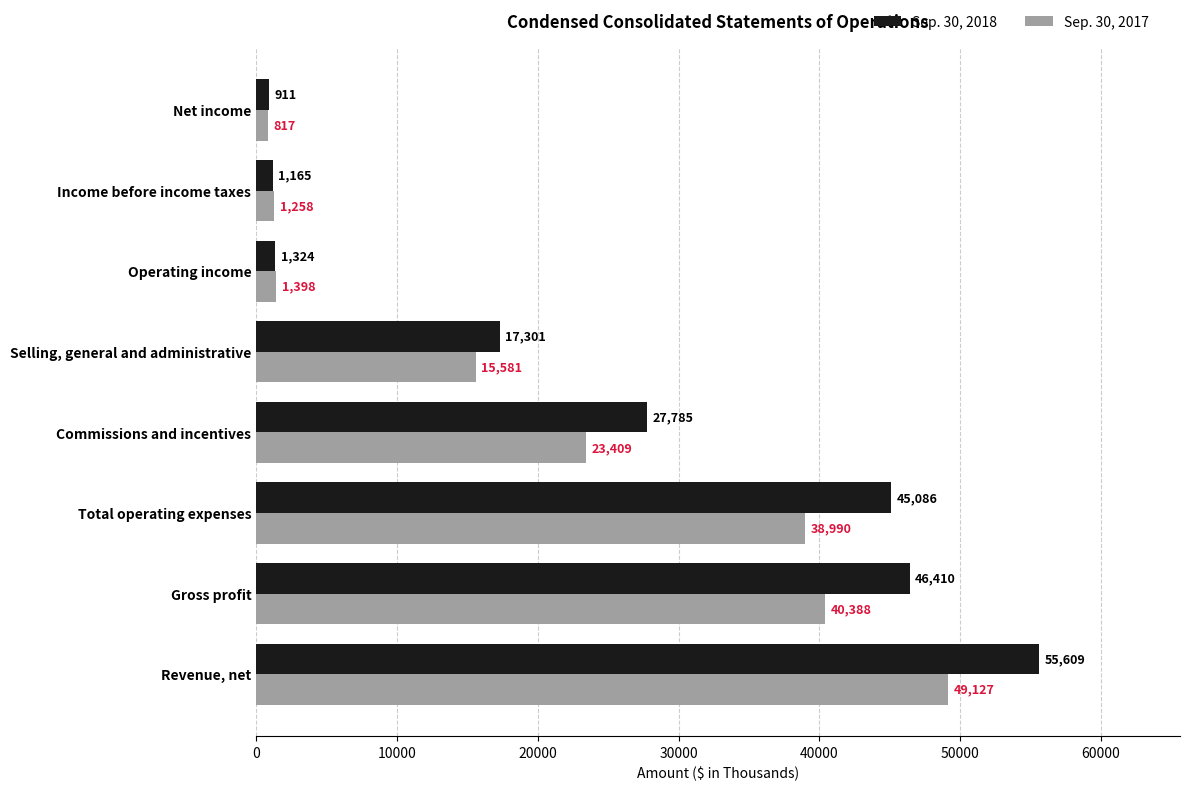

How many values in the Sep. 30, 2017 series are below 23409?

4